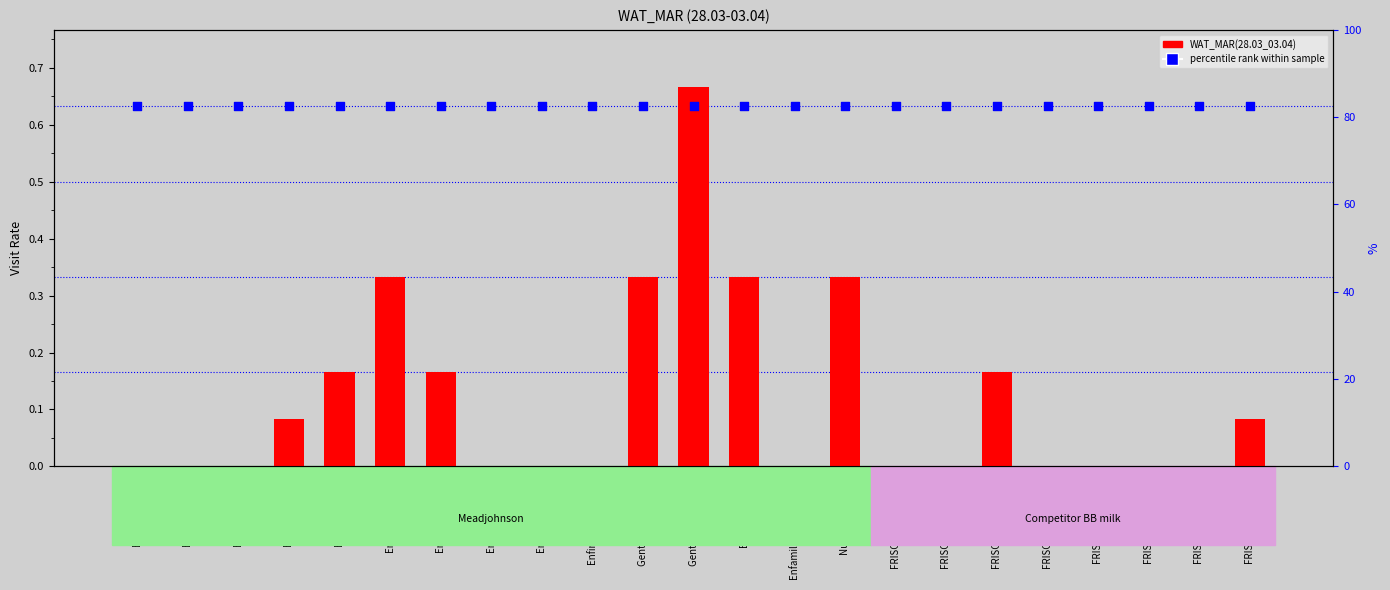

What are all the series names shown in the legend?

WAT_MAR(28.03_03.04), percentile rank within sample